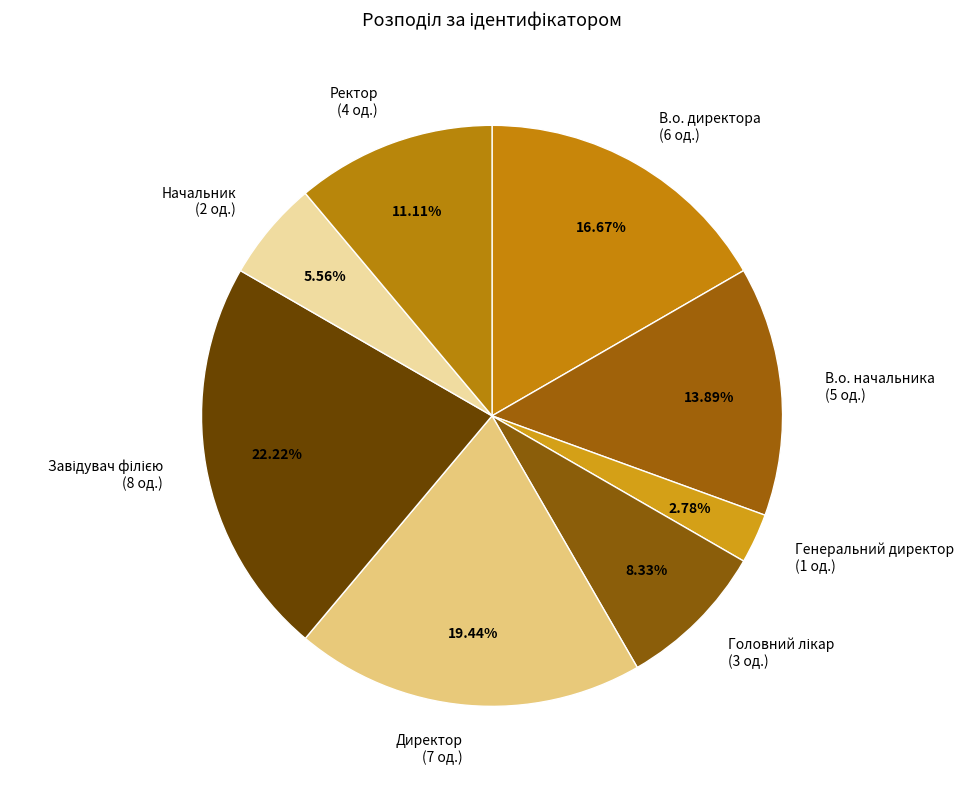

To the nearest percent, what is the difference between the largest and smallest slice percentages?

19%